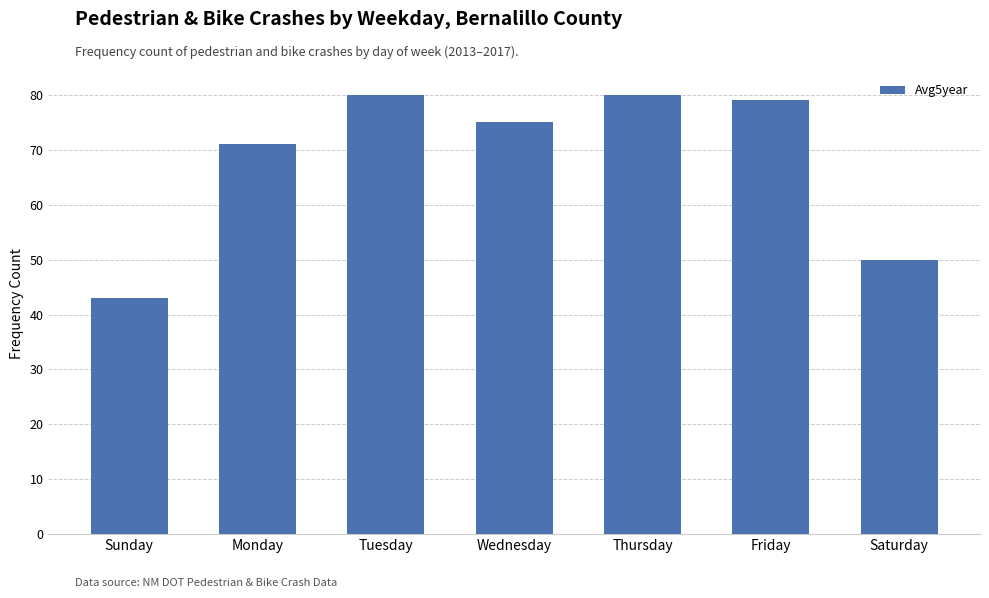

What is the value of the 1st bar from the left?

43